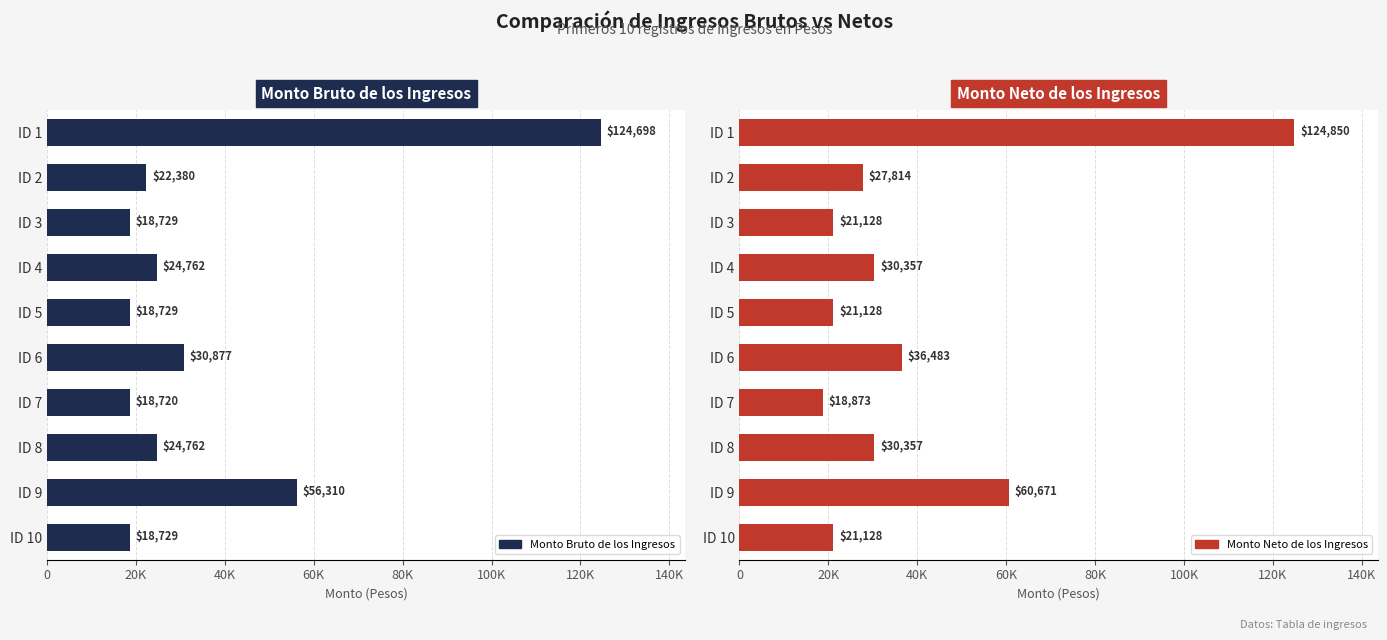

Reading left to right, transcribe all the data shown in this chart.

Monto Bruto de los Ingresos: 124697.7	22380.3	18729.0	24761.7	18729.0	30877.2	18720.0	24761.7	56309.6	18729.0
Monto Neto de los Ingresos: 124849.9	27814.0	21128.0	30357.0	21128.0	36483.0	18873.0	30357.0	60671.0	21128.0